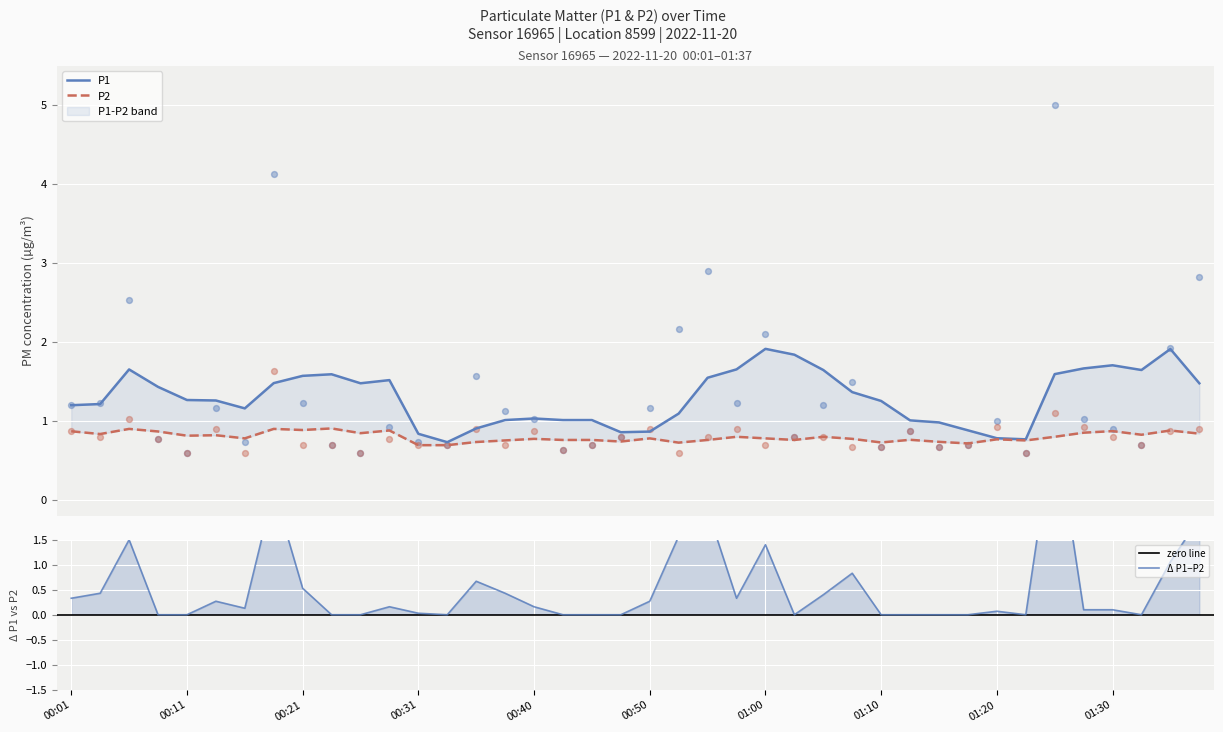

Which series has the largest total across all categories?

P1